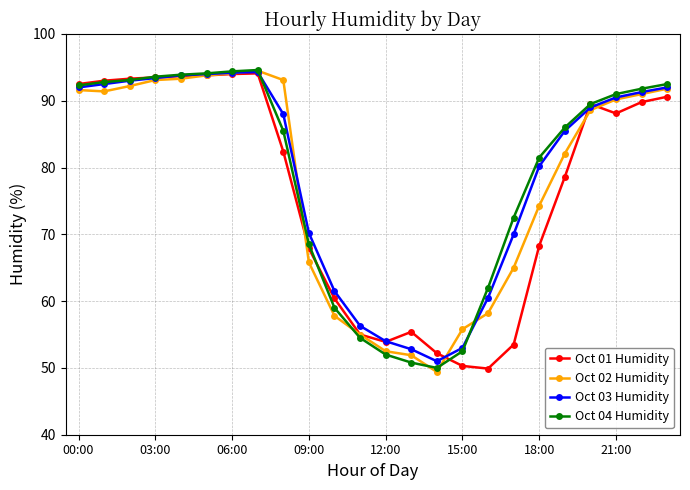

What is the difference between the second highest and second lowest values in the Oct 03 Humidity series?

41.4